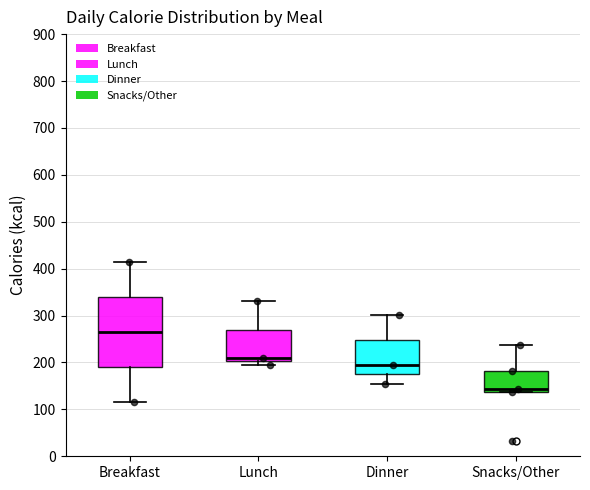

Reading left to right, read every box against the y-axis: the position of its median line, the range the box covers, and the ends of its whiskers. The values are not printed on the chart, so give them approximately, as read against the axis.

Breakfast: median 270, box 190 to 340, whiskers 120 to 420
Lunch: median 210, box 200 to 270, whiskers 200 (just below the box's lower edge) to 330
Dinner: median 200, box 170 to 250, whiskers 150 to 300
Snacks/Other: median 140 (just above the box's lower edge), box 140 to 180, whiskers 140 to 240